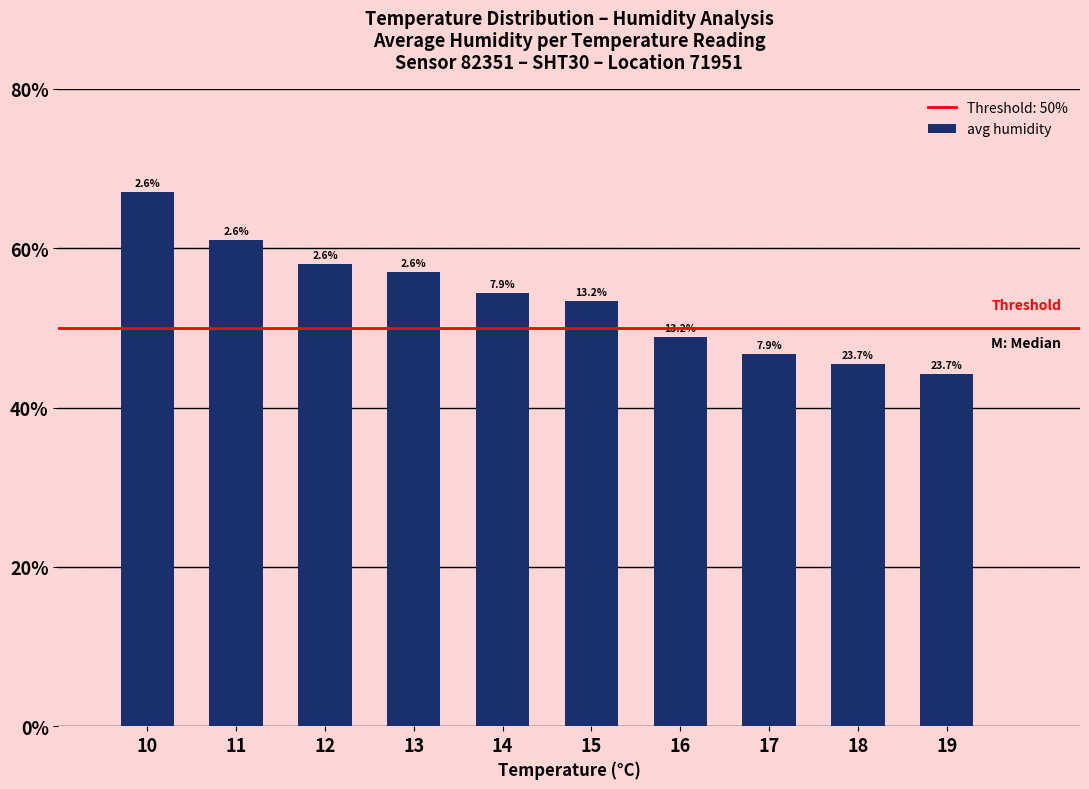

How many bars are there in total?

10